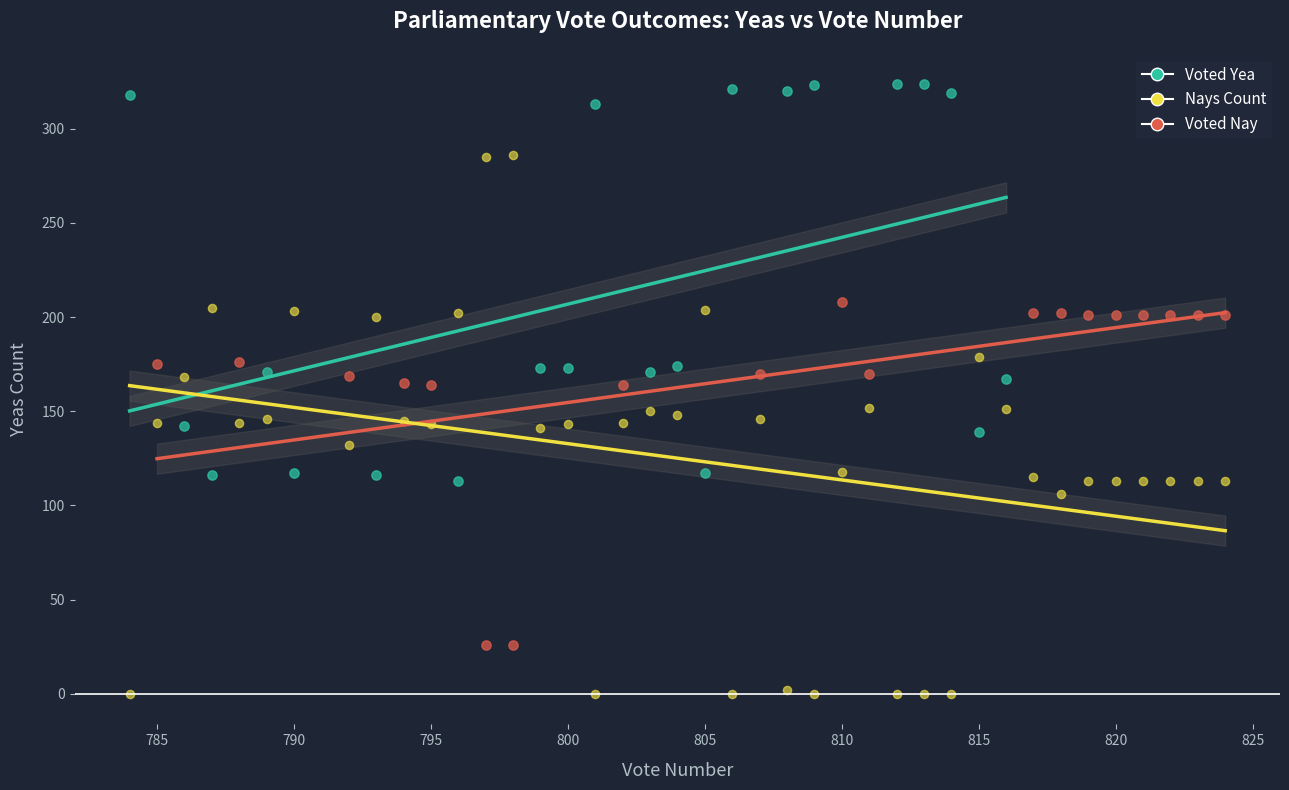

Which series has the widest spread of Y values?

Nays Count